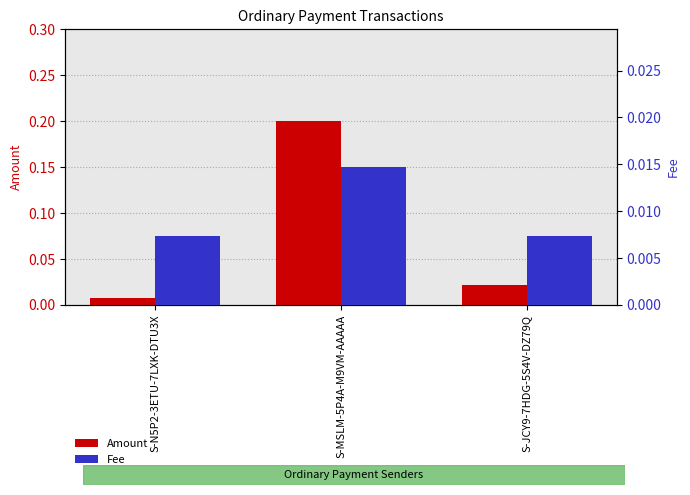

Is the value of Amount at S-JCY9-7HDG-5S4V-DZ79Q greater than the value of Fee at S-N5P2-3ETU-7LXK-DTU3X?

Yes